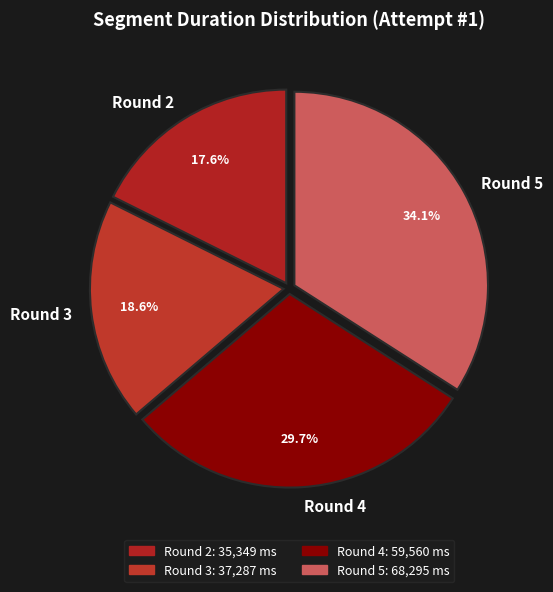

True or false: Round 4 accounts for 43% of the total.

False